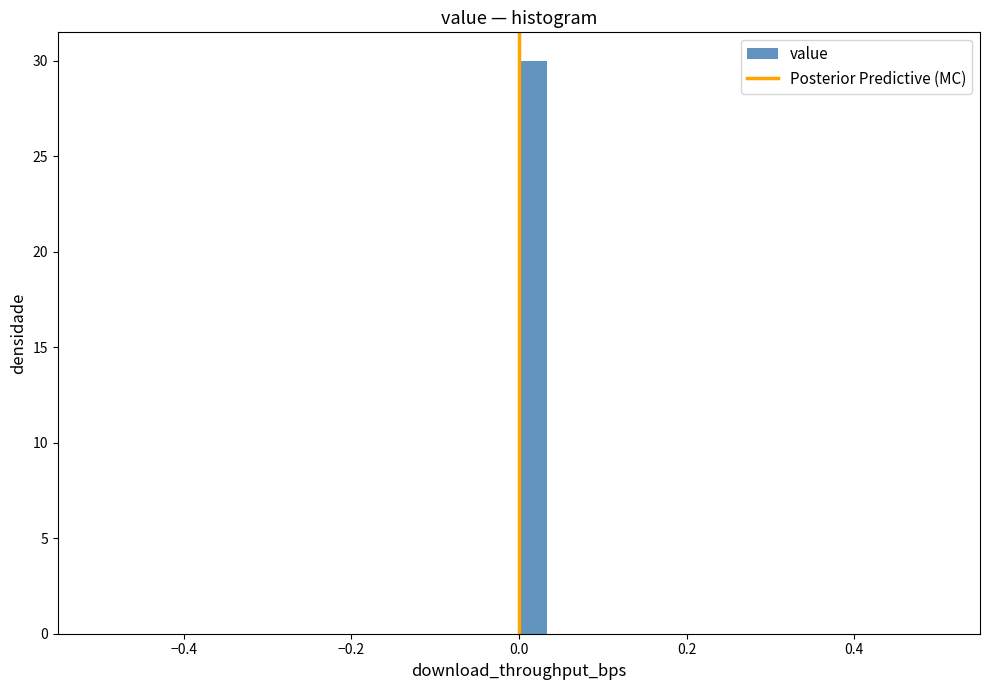

Around what value on the x-axis is the tallest bar? Give the approximate position of its centre, as read against the axis.

0.02